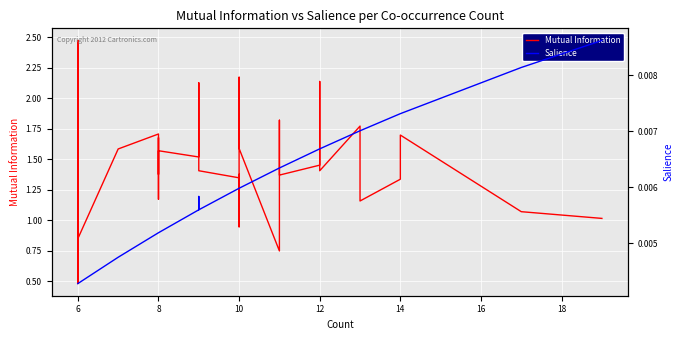

The value of Mutual Information at 10 is 0.3. True or false?

False